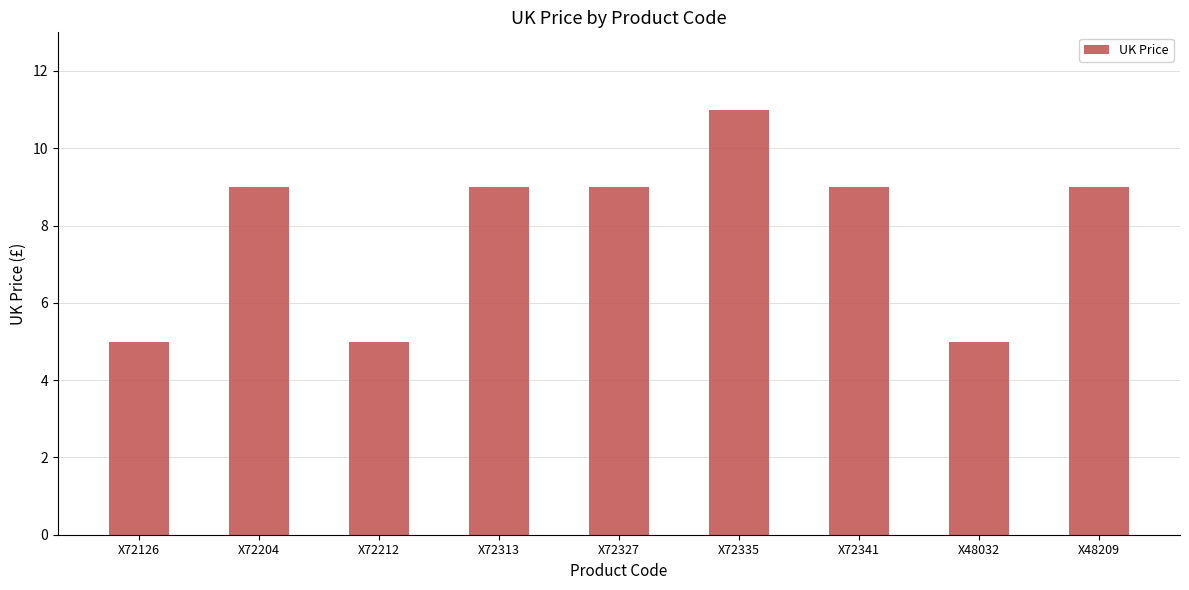

What is the ratio of the value at X72126 to the value at X72212?

1.0